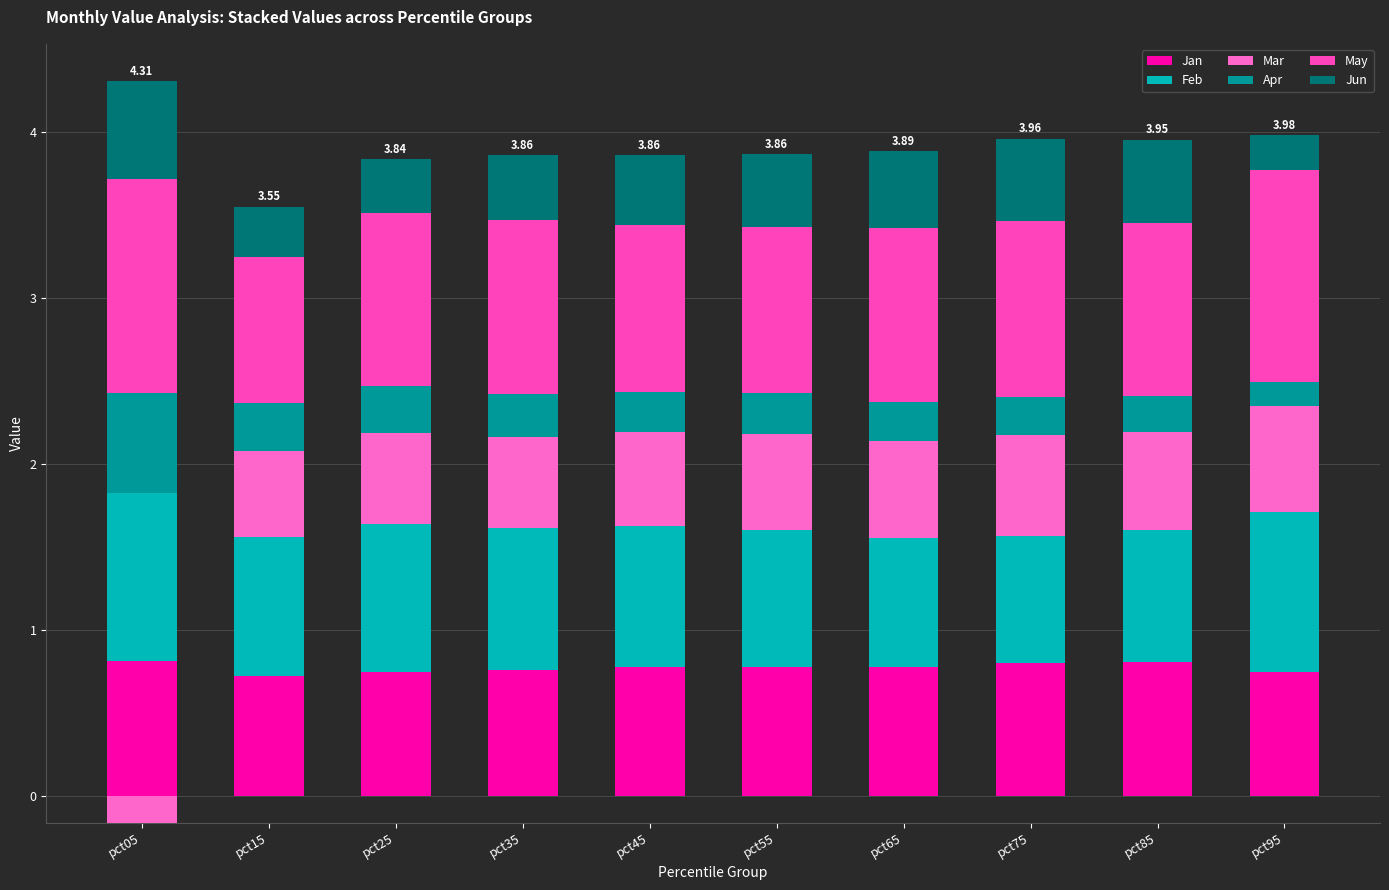

Is it true that Apr equals 0.2 at pct45?

True